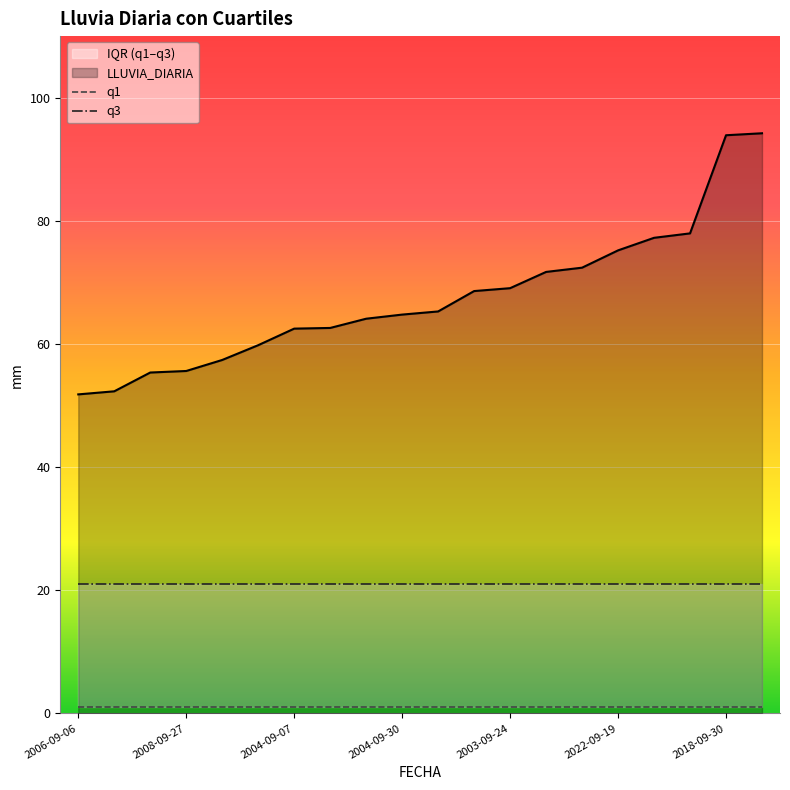

What is the maximum value for LLUVIA_DIARIA?

94.2